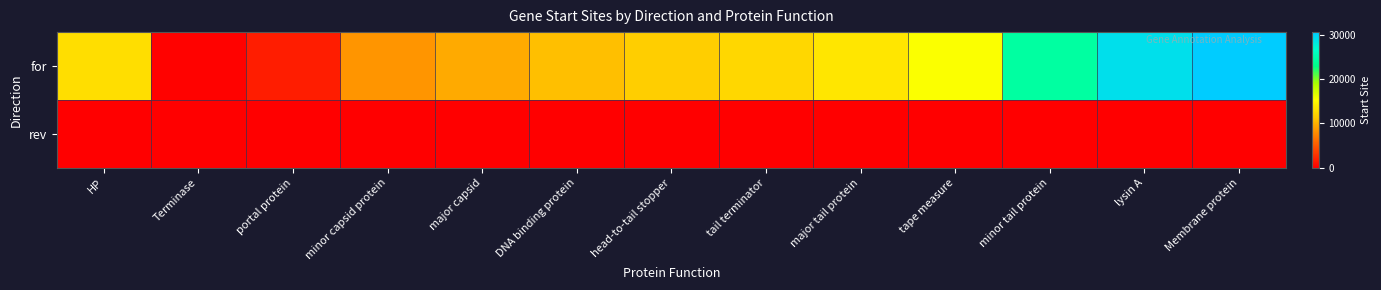

Which has a higher value, HP or major tail protein?

major tail protein